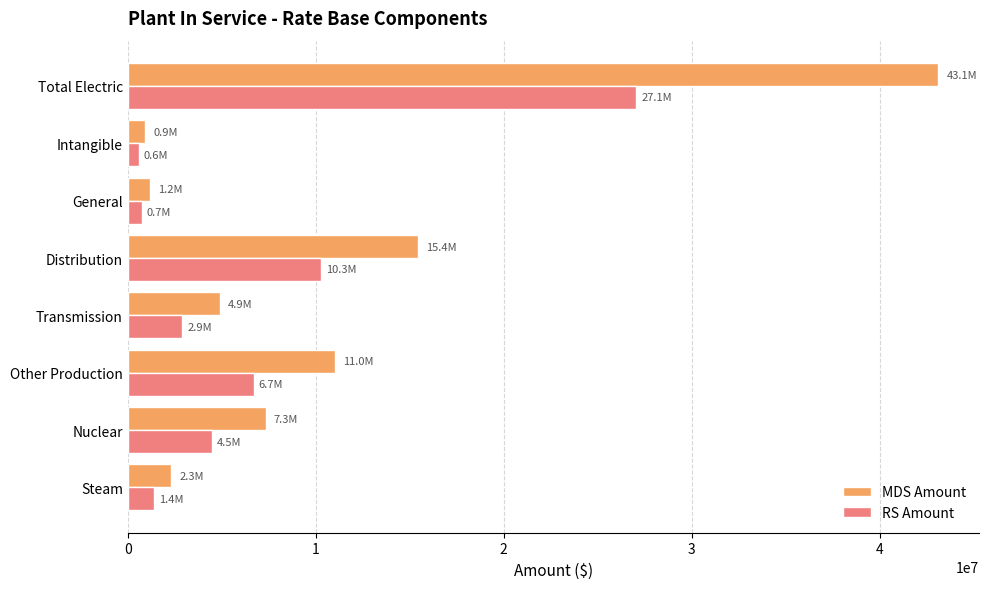

Rank the series by their average value, from lowest to highest.

RS Amount, MDS Amount